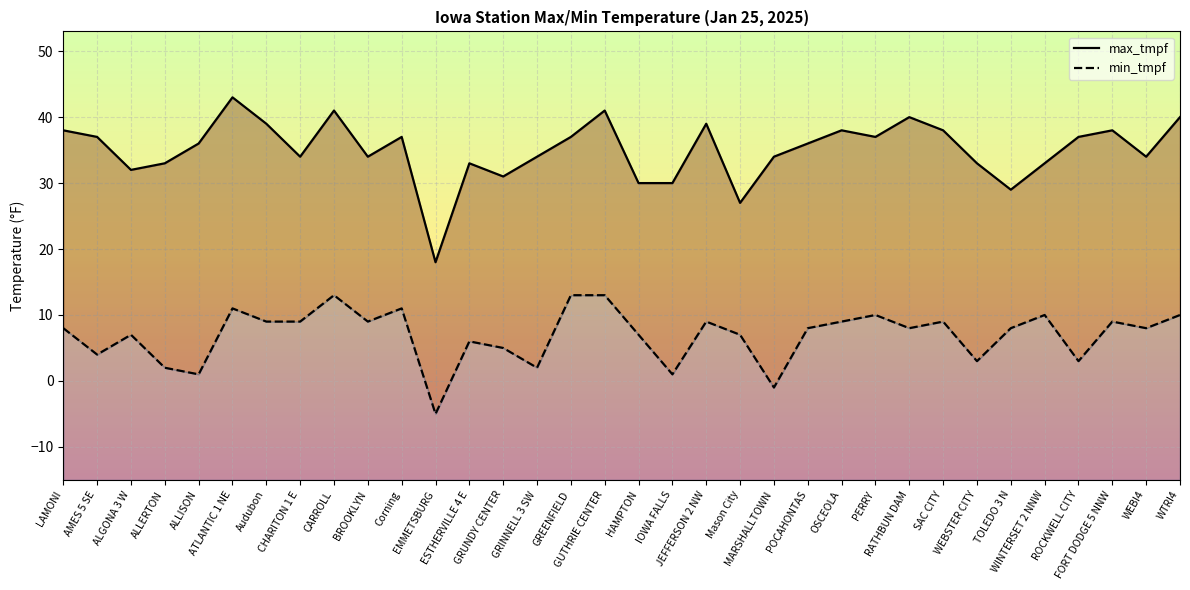

The min_tmpf series shows 23 at CARROLL. True or false?

False